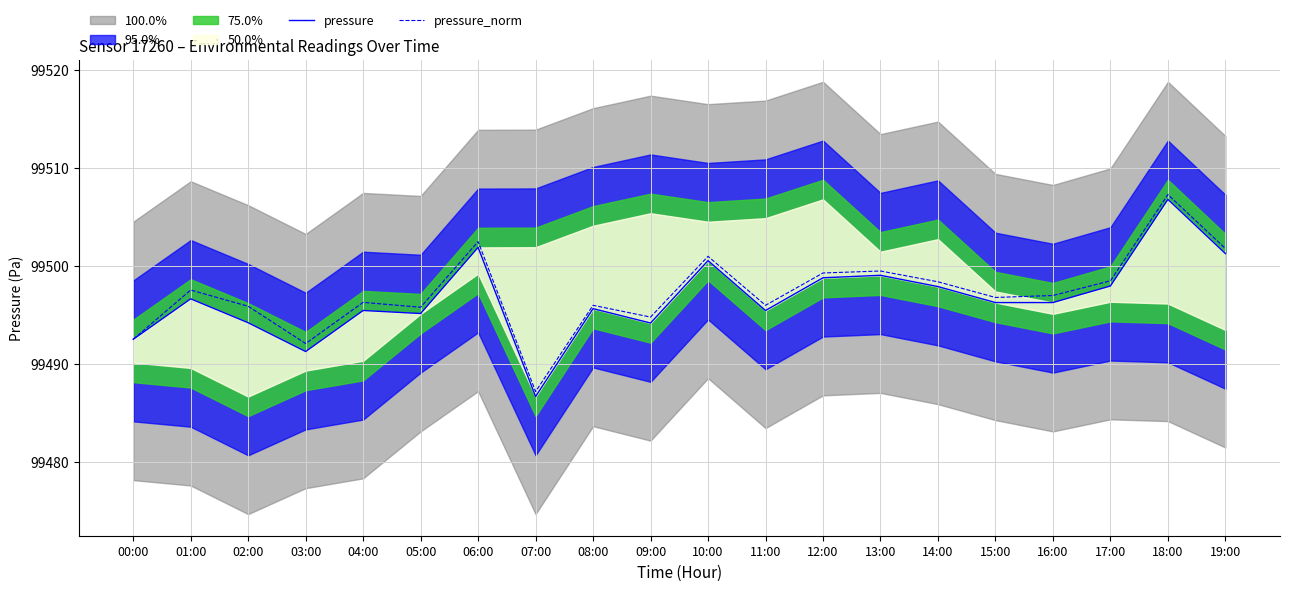

True or false: pressure has a value of 165380.2 at 05:00.

False